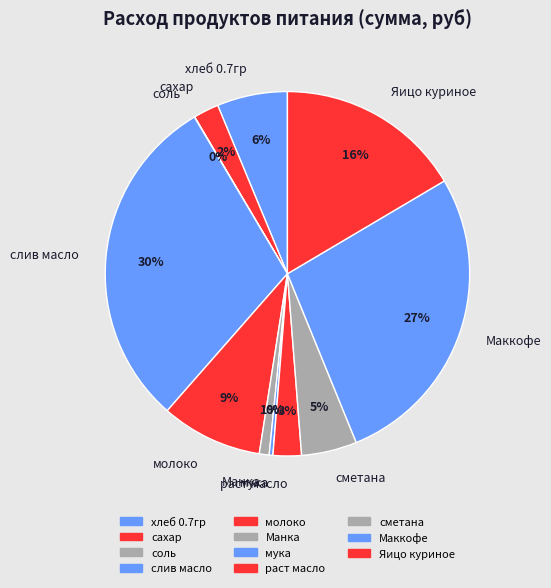

Which has a higher value, молоко or сметана?

молоко